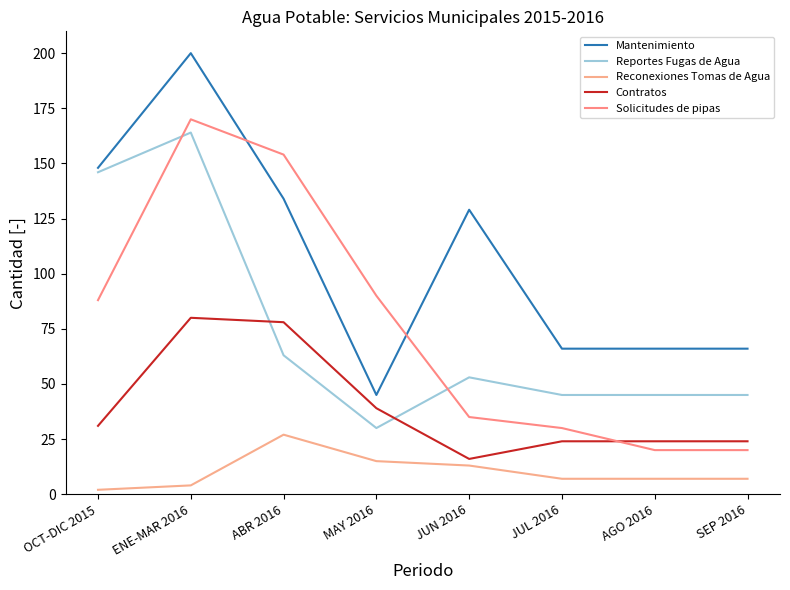

True or false: Reconexiones Tomas de Agua and Solicitudes de pipas intersect in this chart.

False